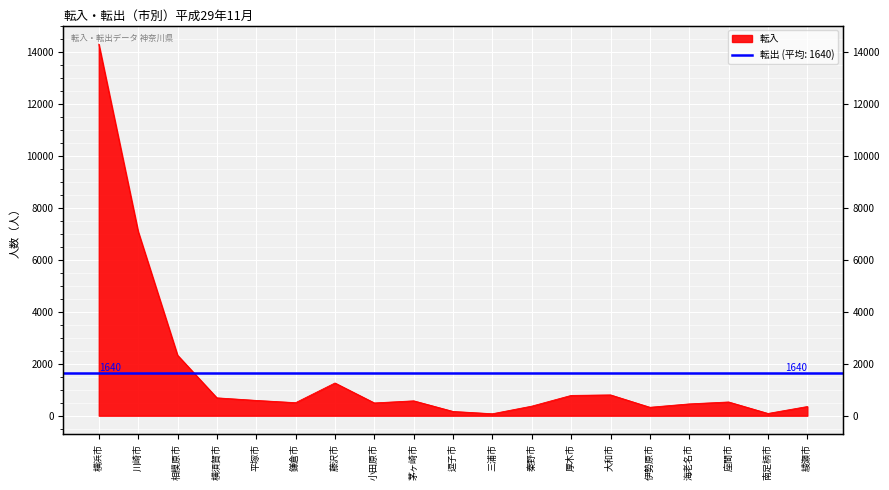

What is the change in value from 海老名市 to 南足柄市?

-368